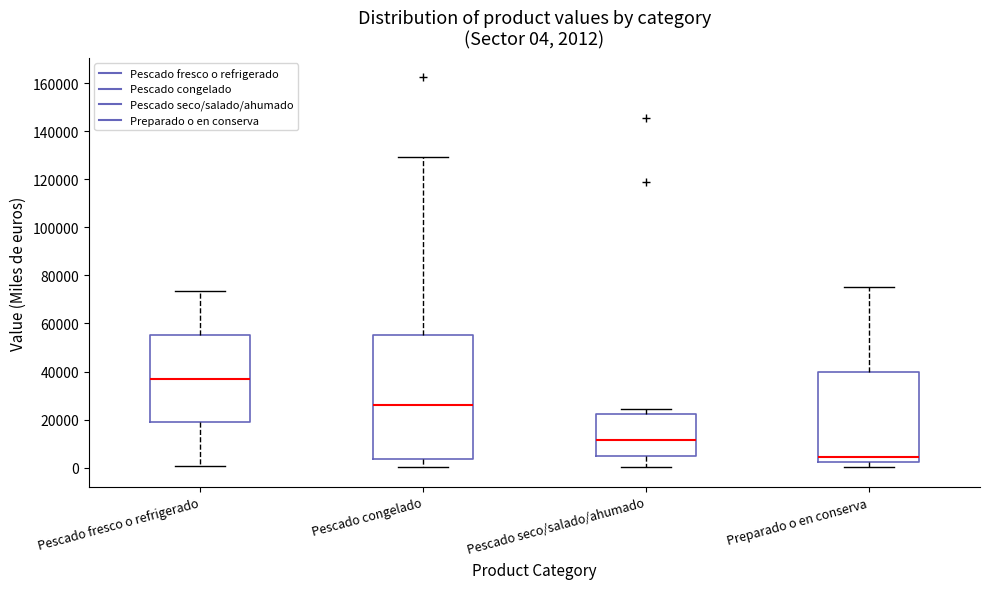

Which box's median line is the highest?

Pescado fresco o refrigerado